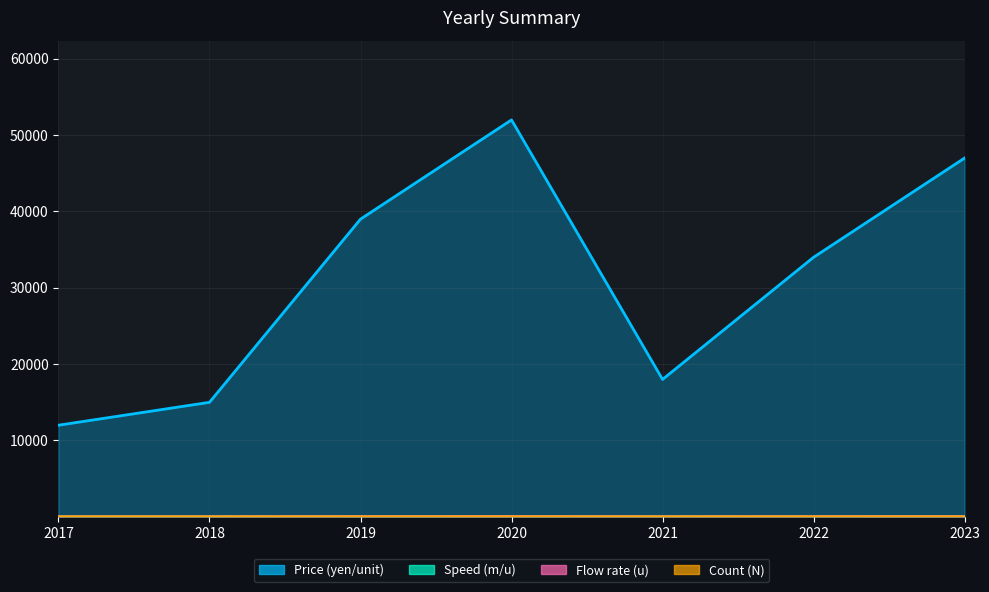

True or false: Speed (m/u) has a value of 4.9 at 2019.

True